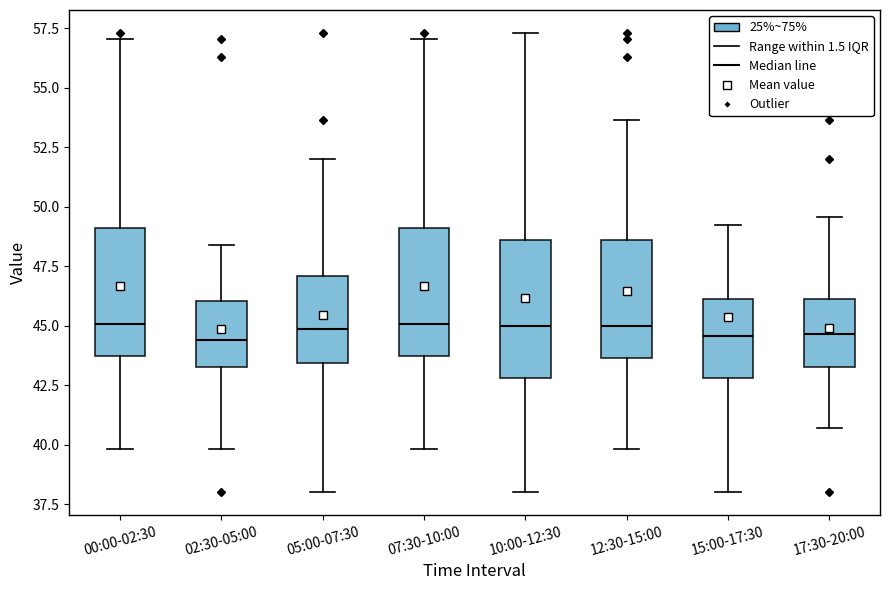

Where does the median line of the box for 12:30-15:00 sit on the y-axis? The values are not printed on the chart, so give them approximately, as read against the axis.

45.0